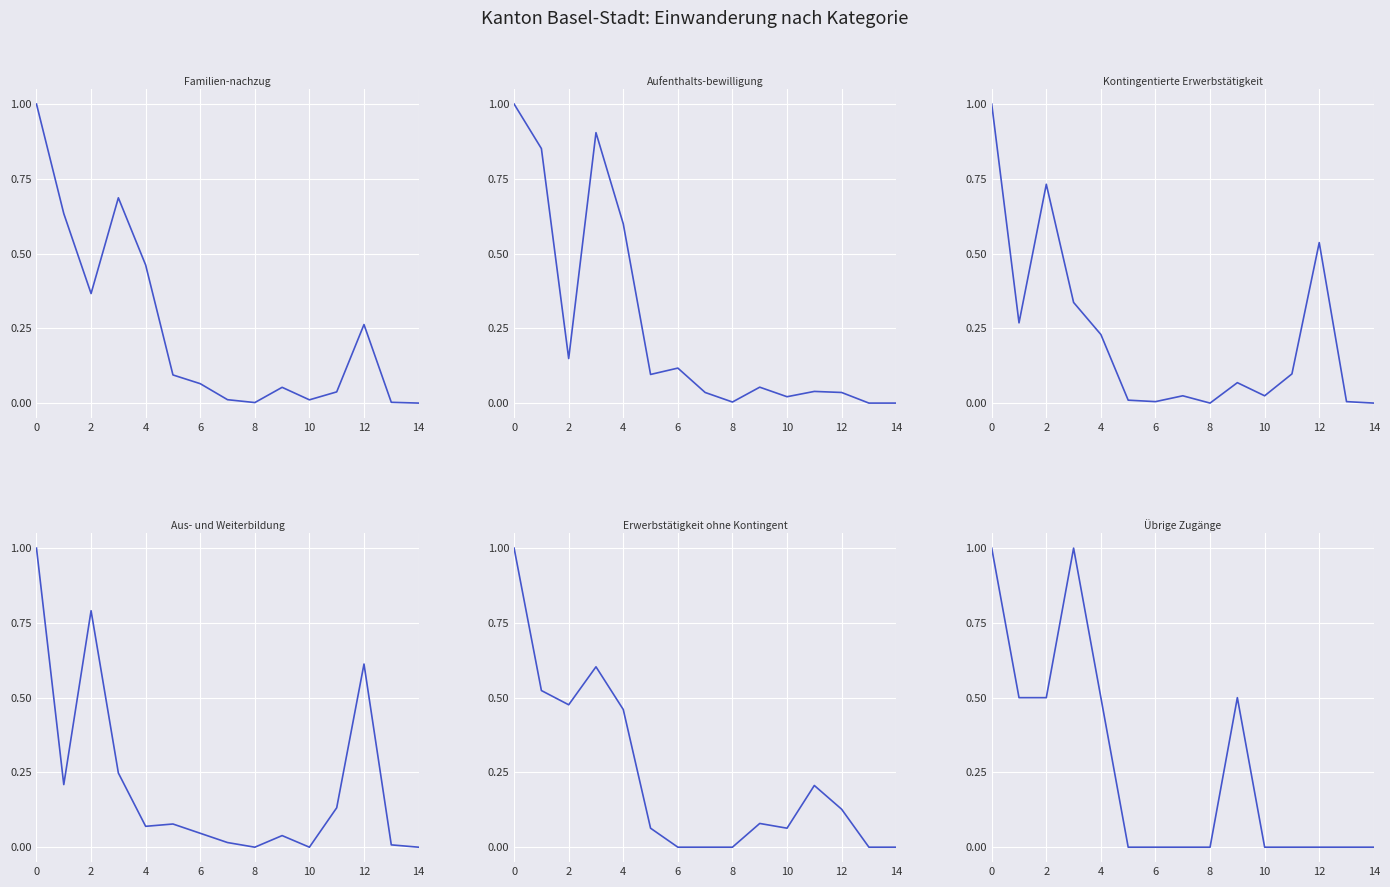

What is the sum of all Kontingentierte Erwerbstätigkeit values?

3.3